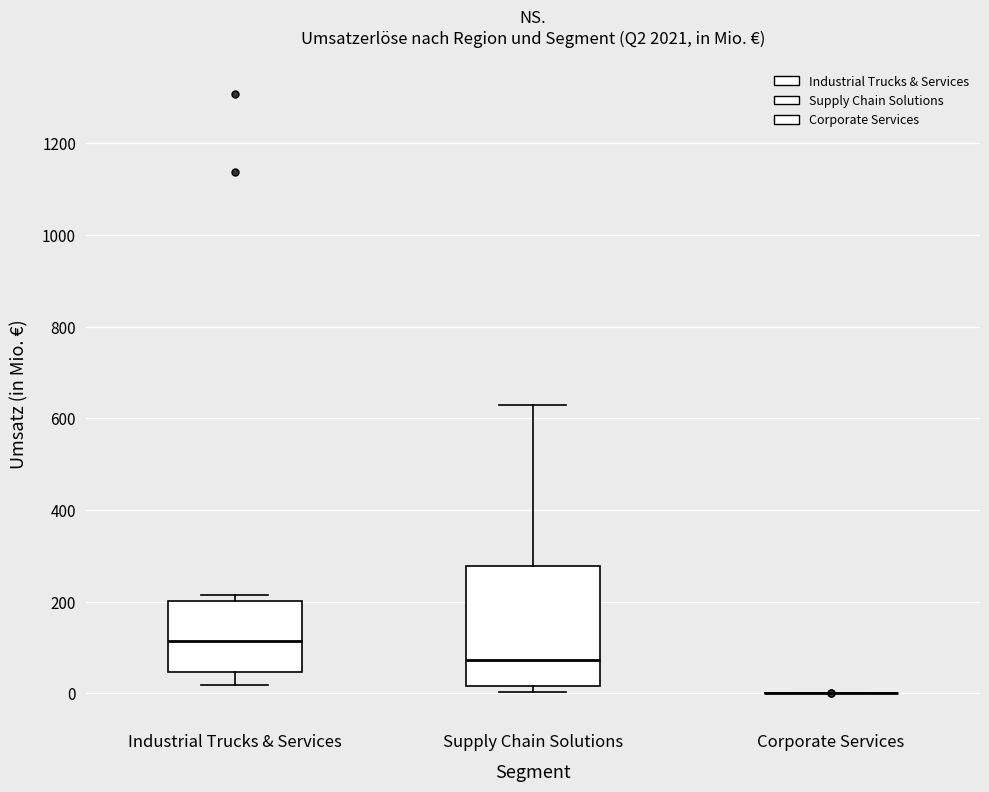

Which box is the tallest, from its lower edge to its upper edge?

Supply Chain Solutions